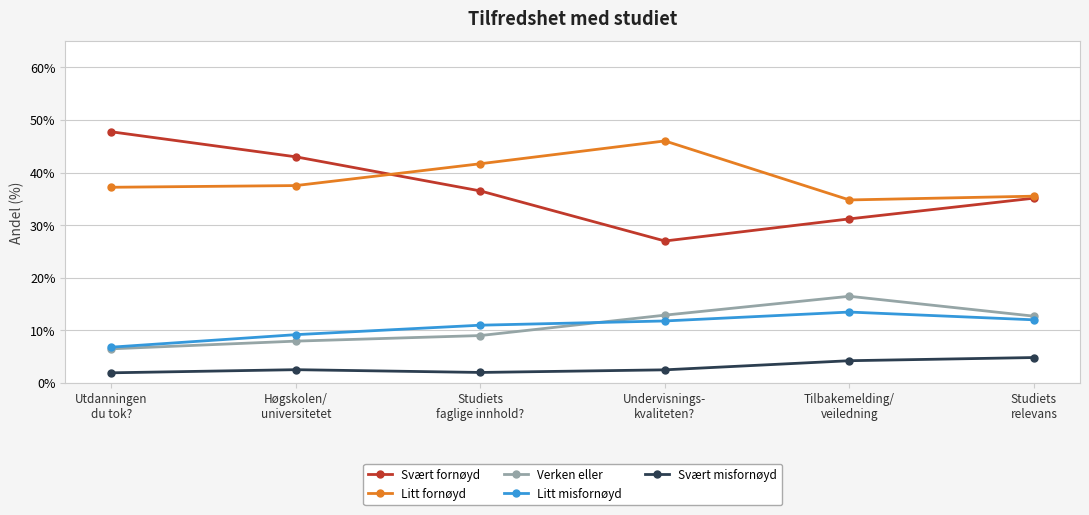

What is the minimum value for Verken eller?

6.4